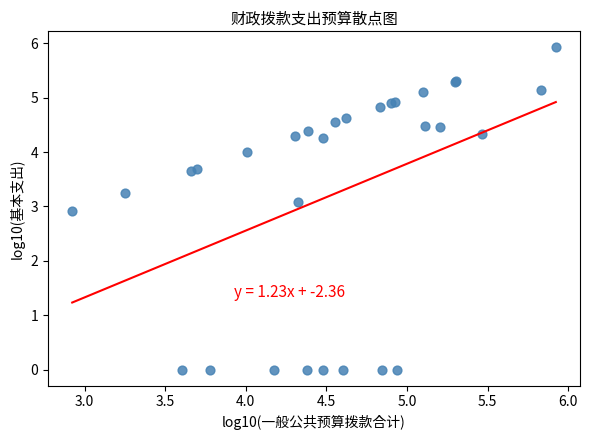

What Y value in the scatter plot is closest to 2?

2.9